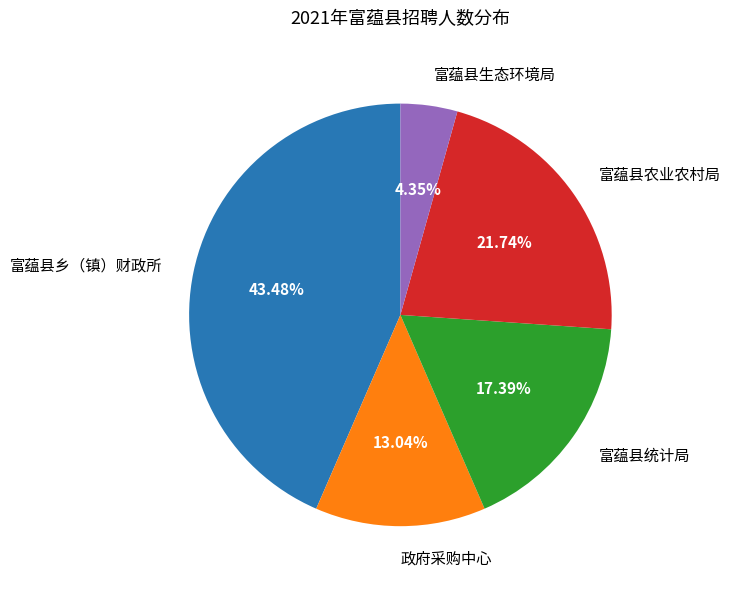

Is 富蕴县统计局 the majority of the pie?

No